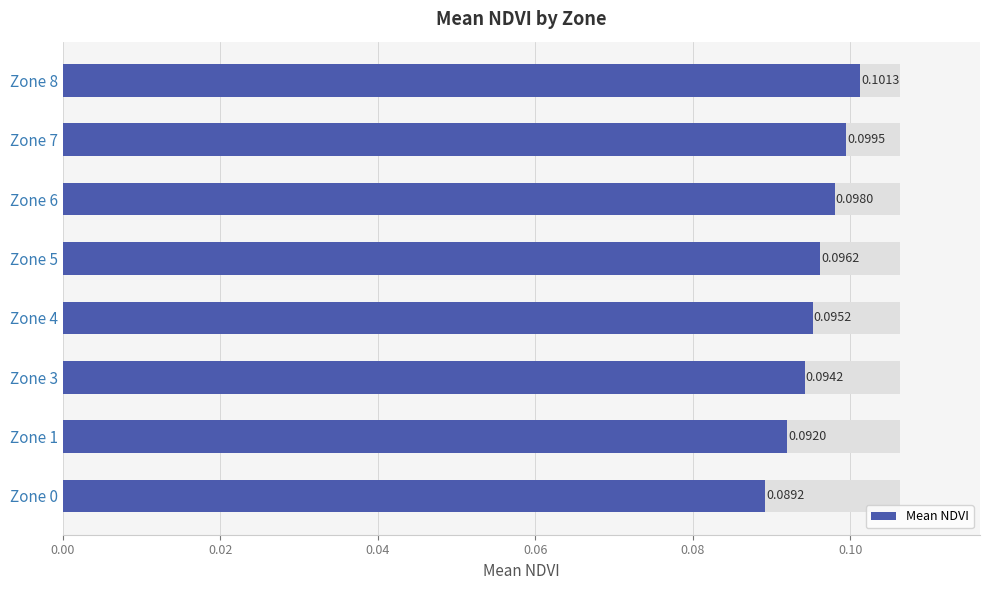

What is the sum of all values?

0.8